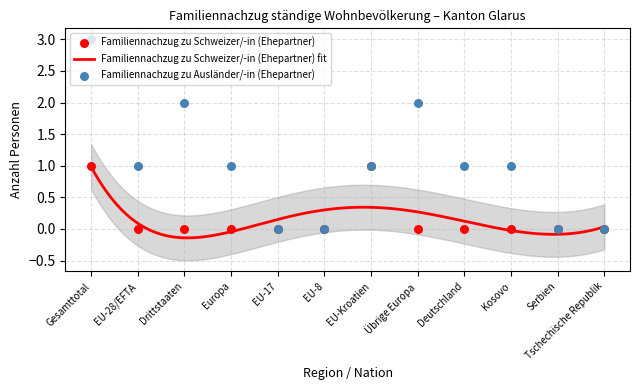

Which series contains the lowest Y value?

Familiennachzug zu Schweizer/-in (Ehepartner)